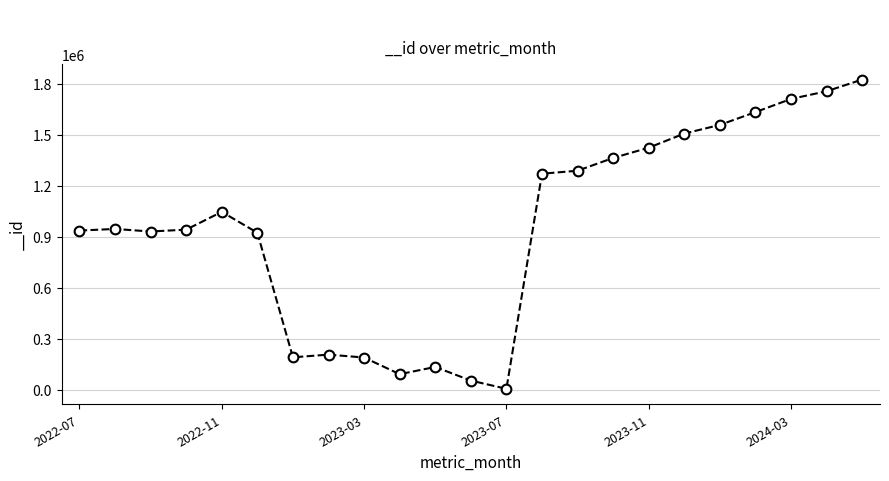

True or false: there are more than 2 points higher than both neighbors.

True